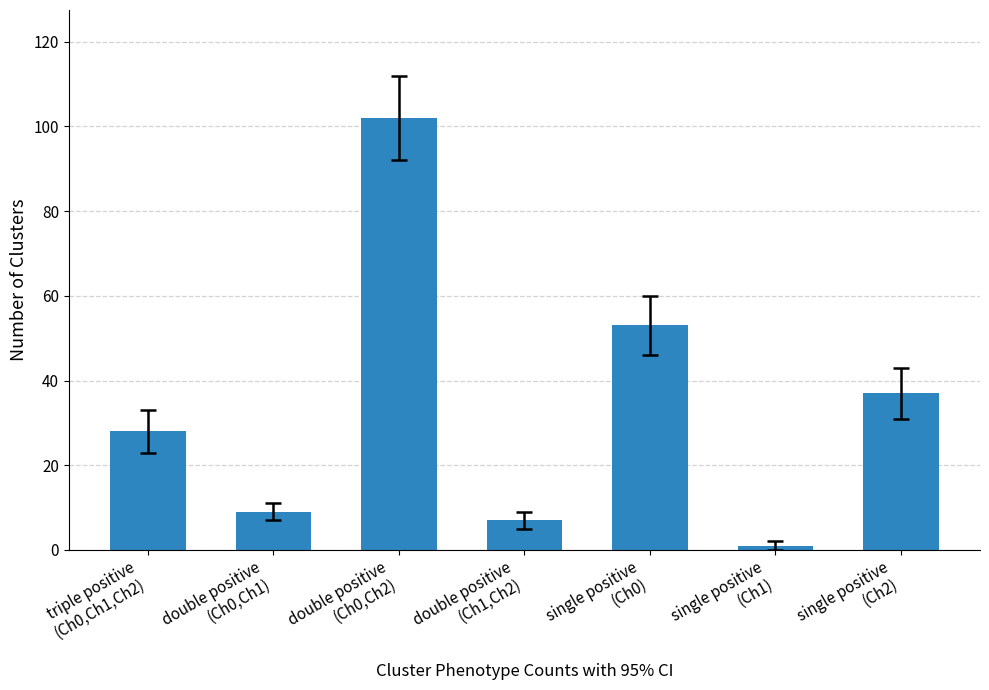

What position from the right is double positive
(Ch0,Ch2)?

5